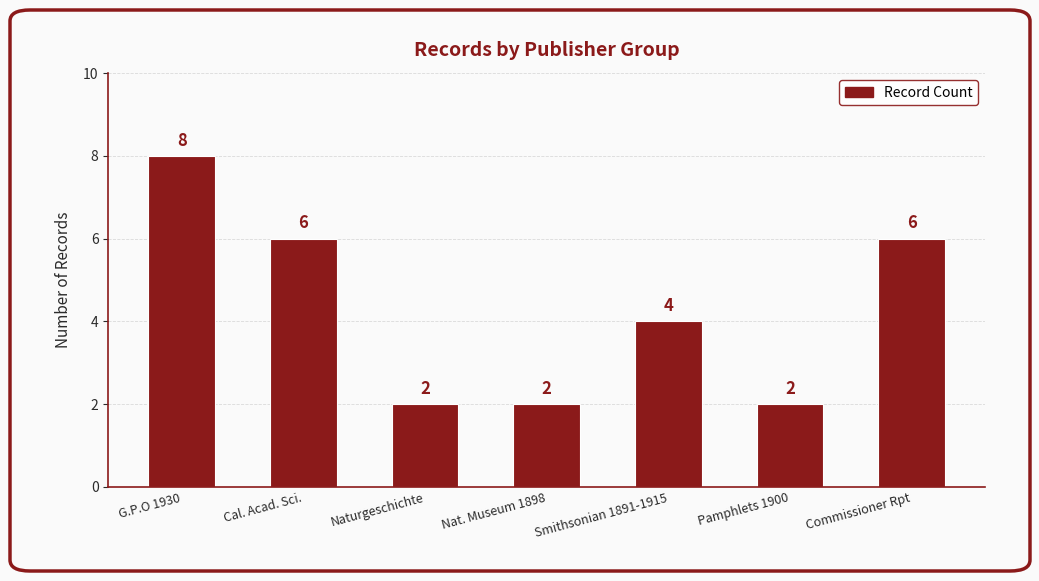

Are the bars horizontal?

No